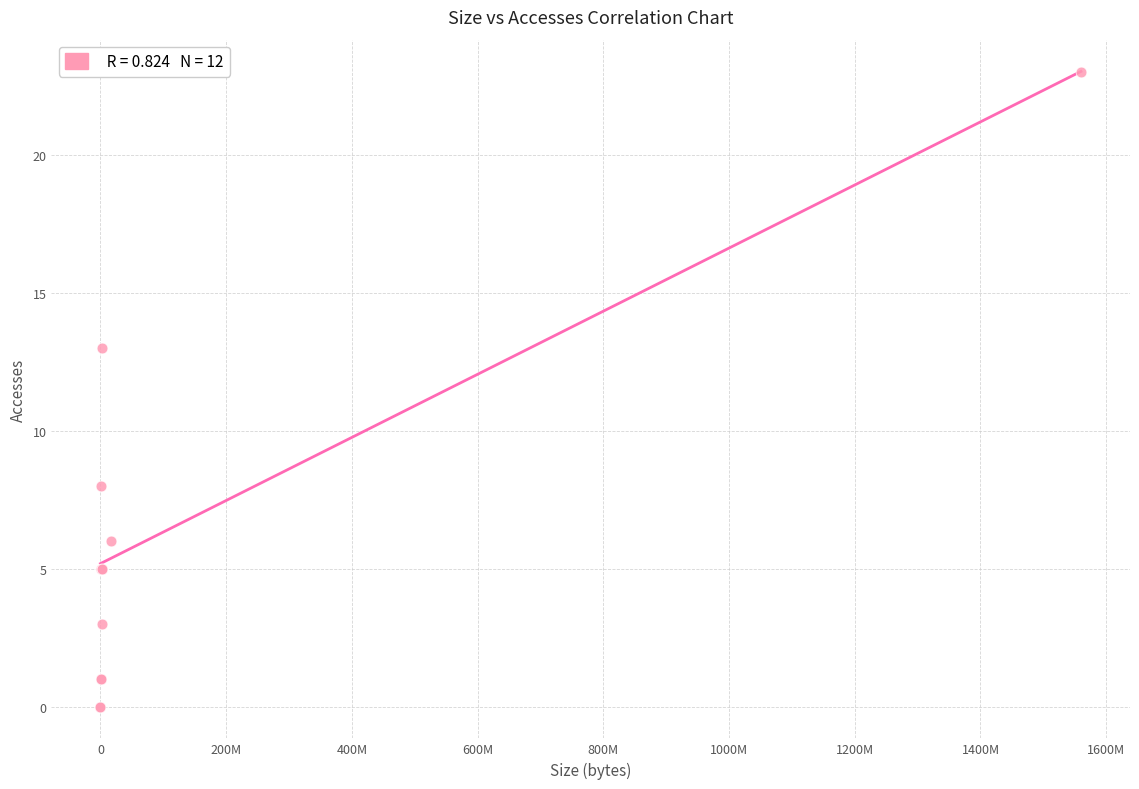

What Y value in the scatter plot is closest to 11?

13